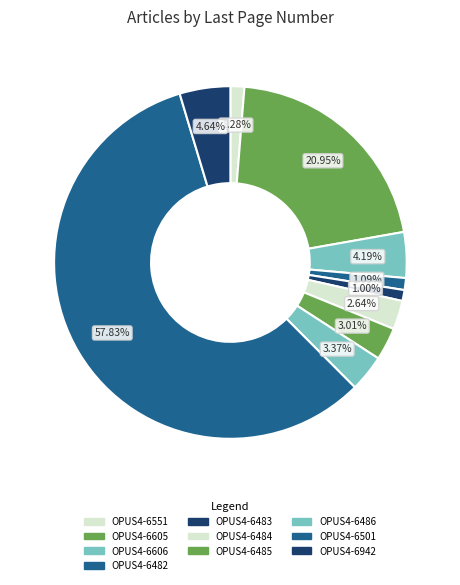

Which has a higher value, OPUS4-6482 or OPUS4-6551?

OPUS4-6551